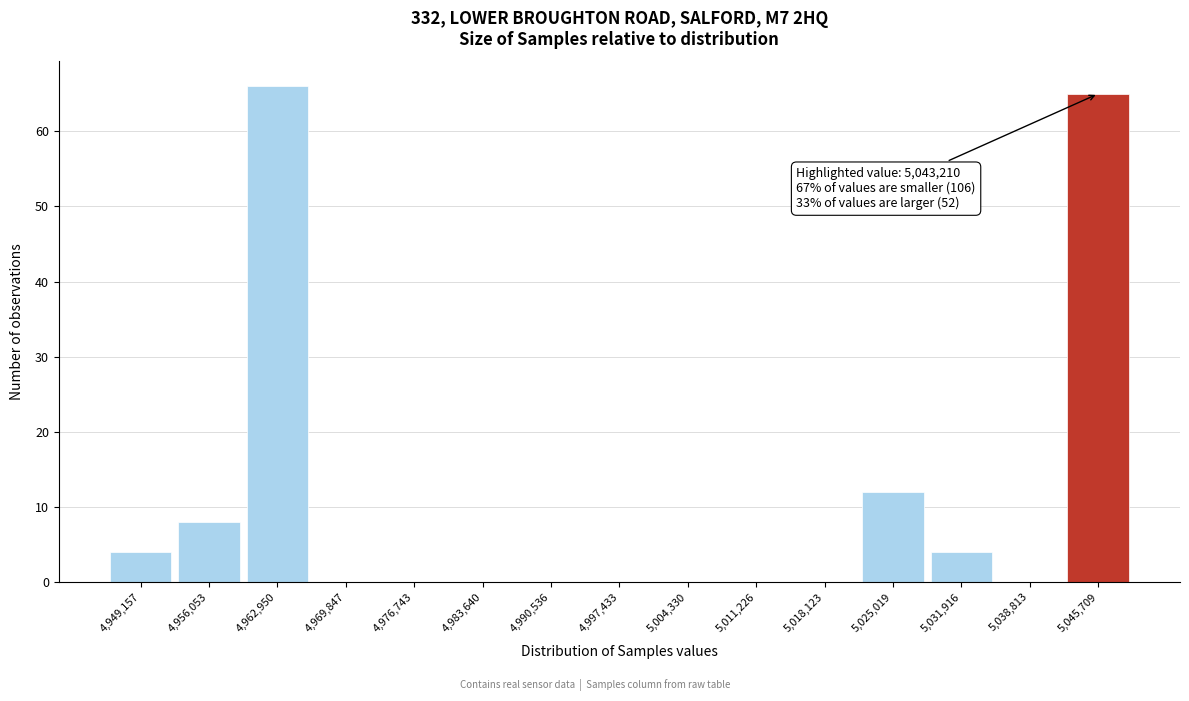

Over which range of the x-axis is the bar tallest?

4960000 to 4966000